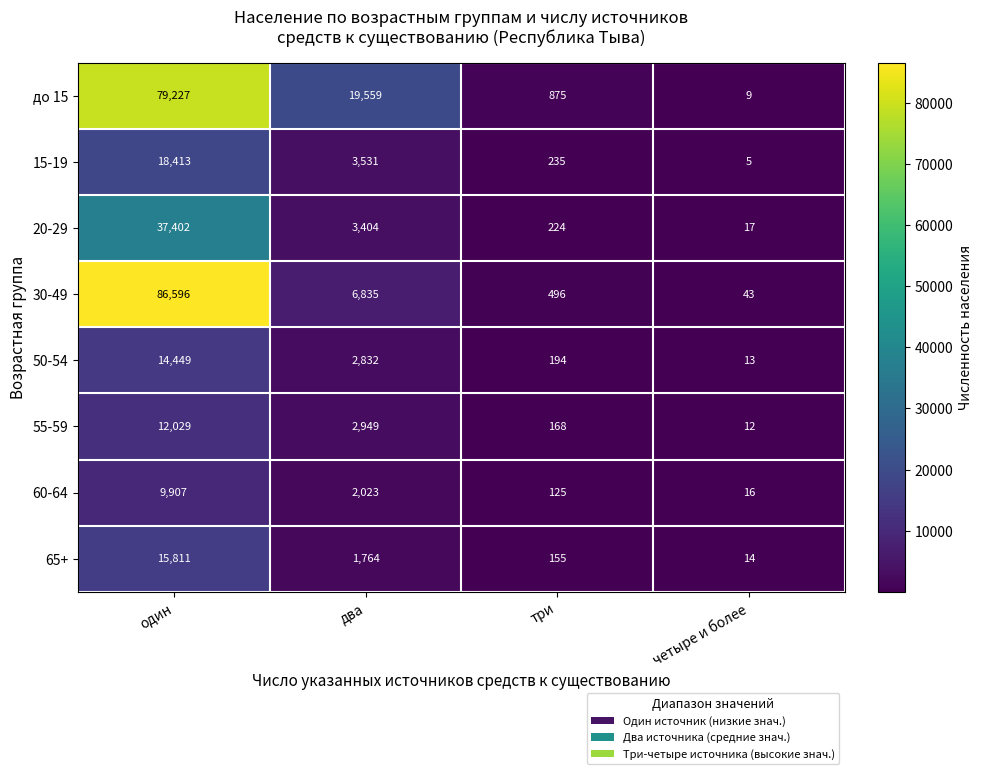

True or false: 50-54 has a value of 22207 at один.

False